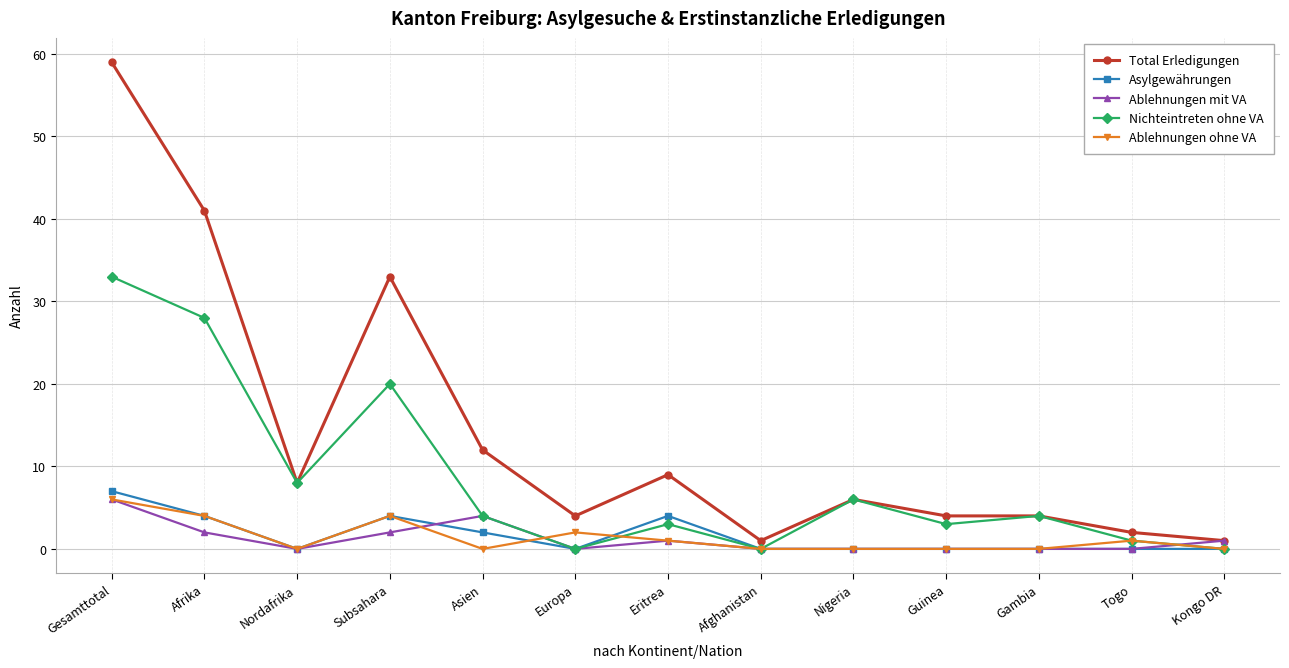

Which series has the widest spread of values?

Total Erledigungen